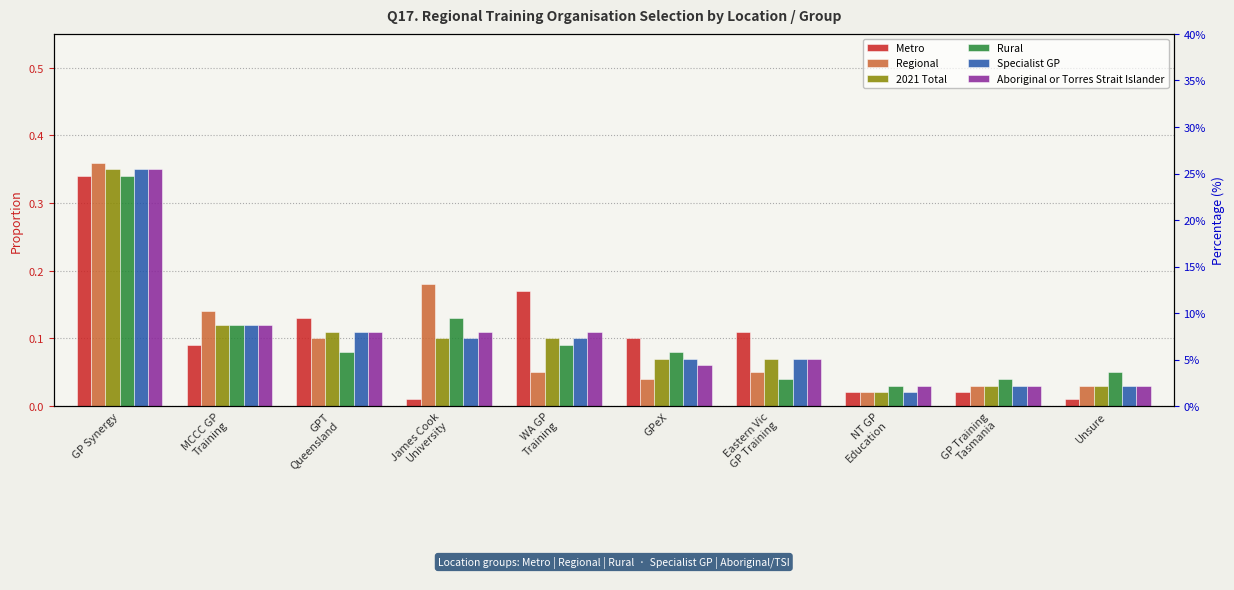

At which category does the chart reach its minimum across all series?

James Cook
University